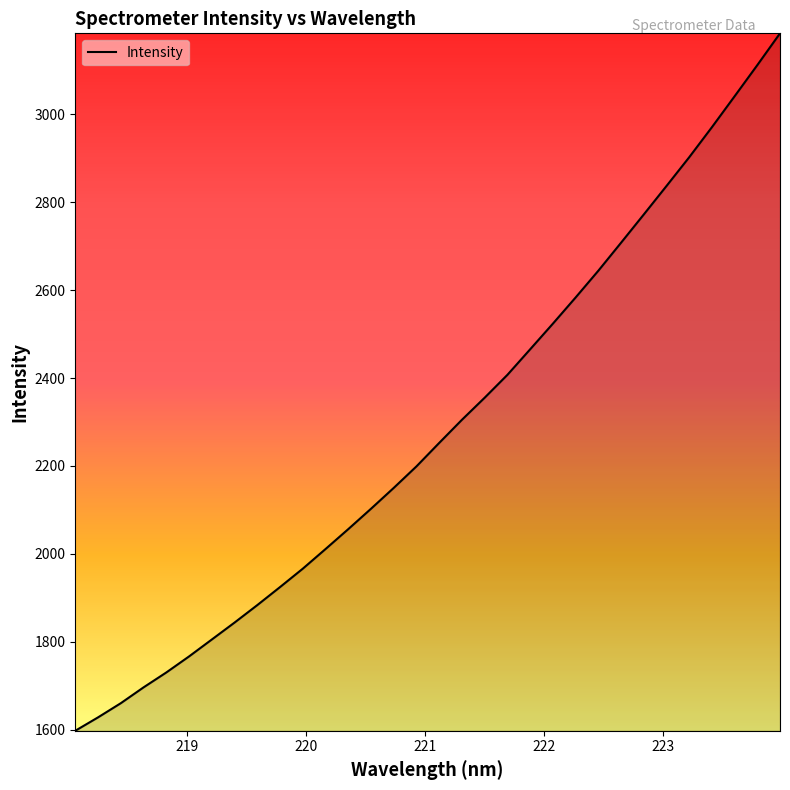

What is the average value?

2283.9